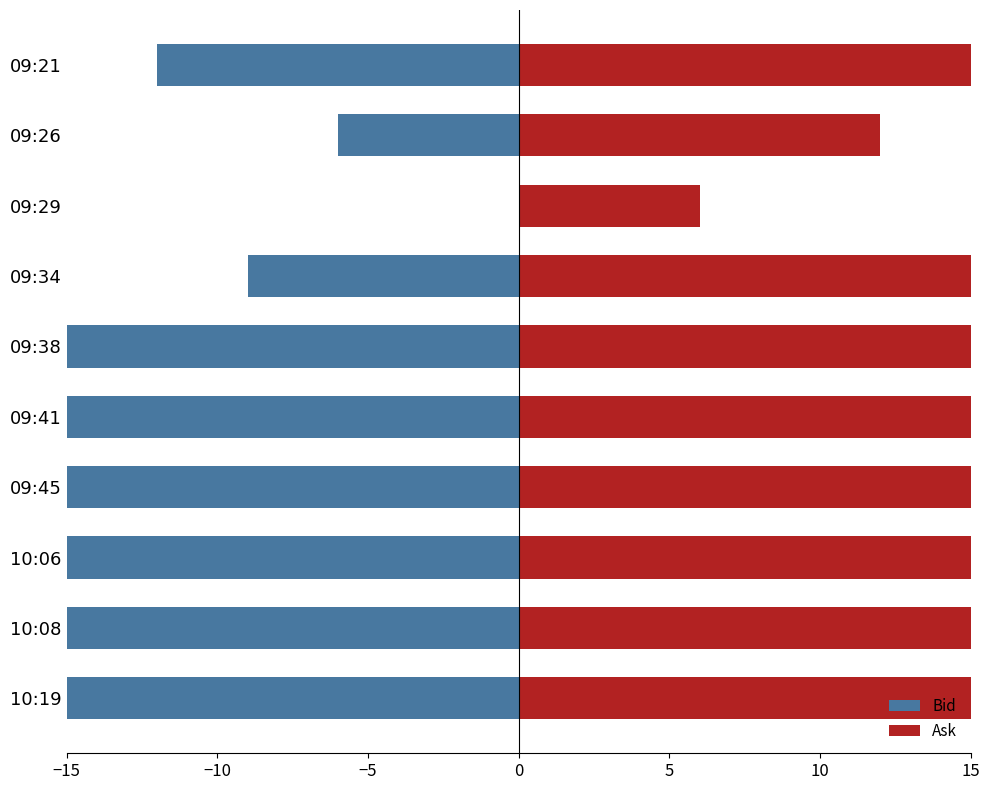

What is the approximate value of Ask at 09:29?

6.0